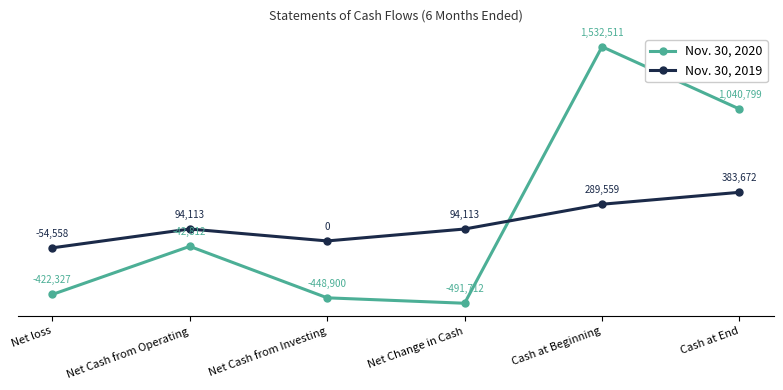

What is the label of the 1st point from the left?

Net loss